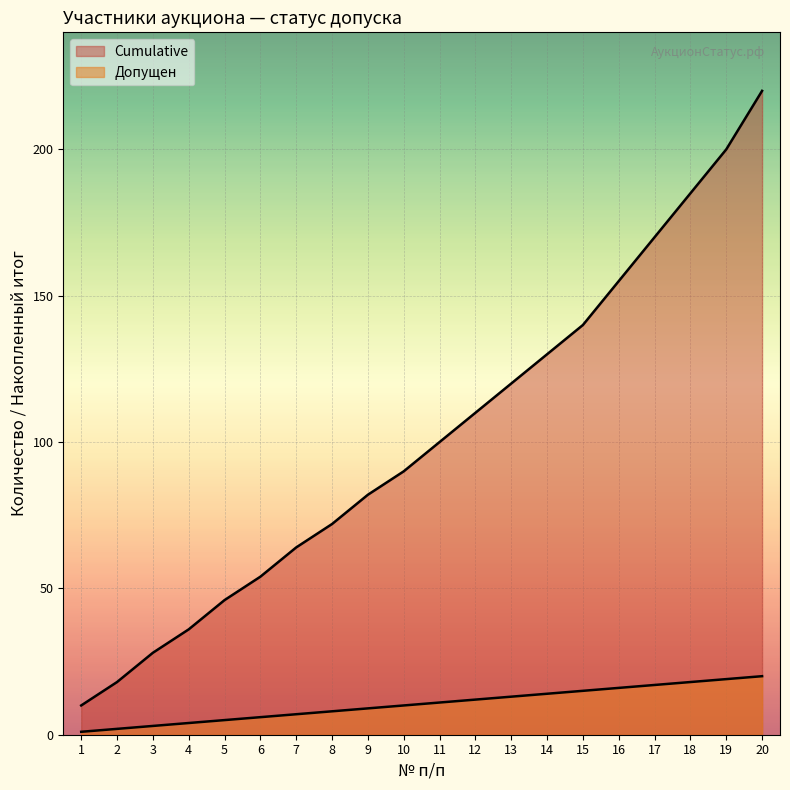

Which series has the largest range (max minus min)?

Cumulative